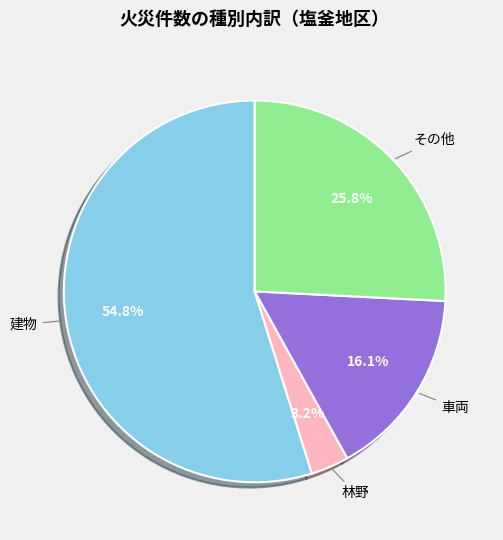

To the nearest percent, what is the average slice percentage?

25%